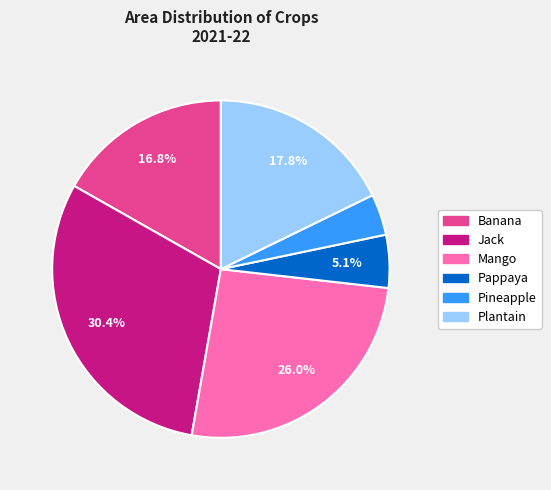

Is there a majority slice in this chart?

No